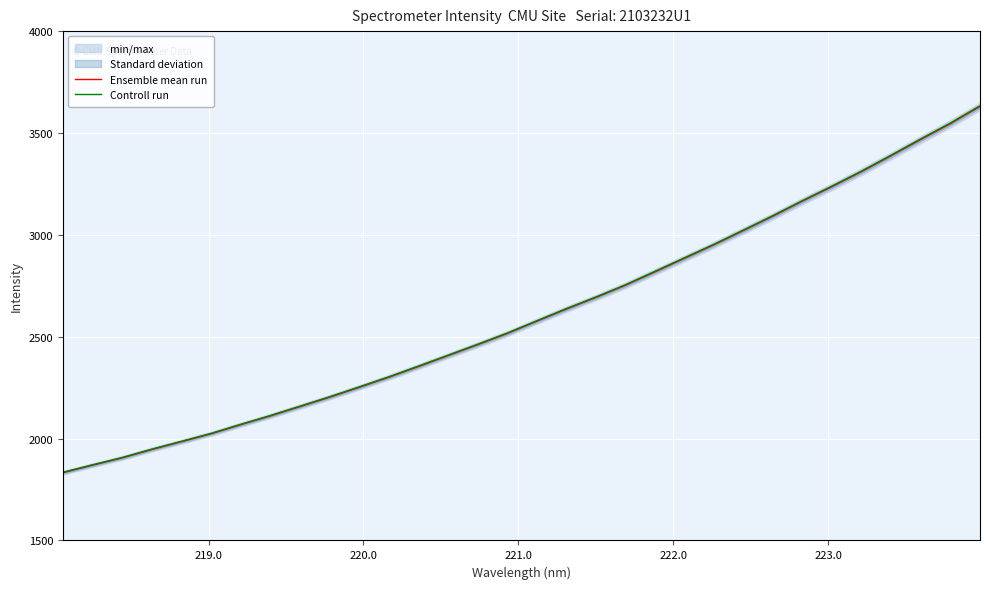

What is the smallest value displayed?

1832.7